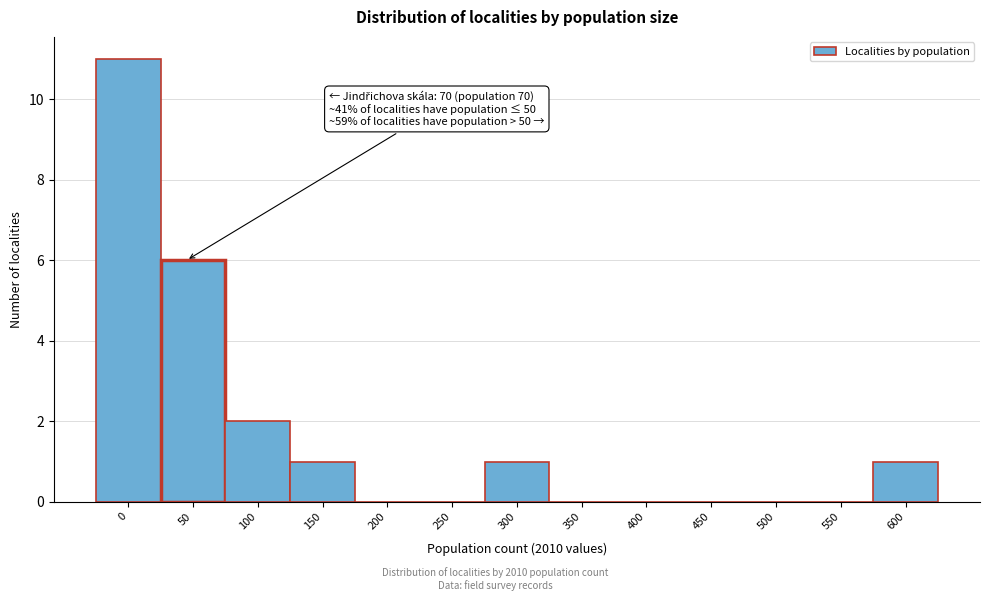

Reading right to left, transcribe all the data shown in this chart.

600=1	550=0	500=0	450=0	400=0	350=0	300=1	250=0	200=0	150=1	100=2	50=6	0=11